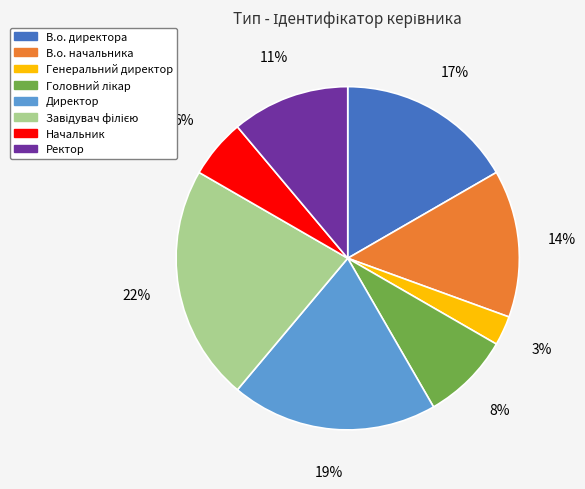

What is the smallest slice in the pie chart?

Генеральний директор